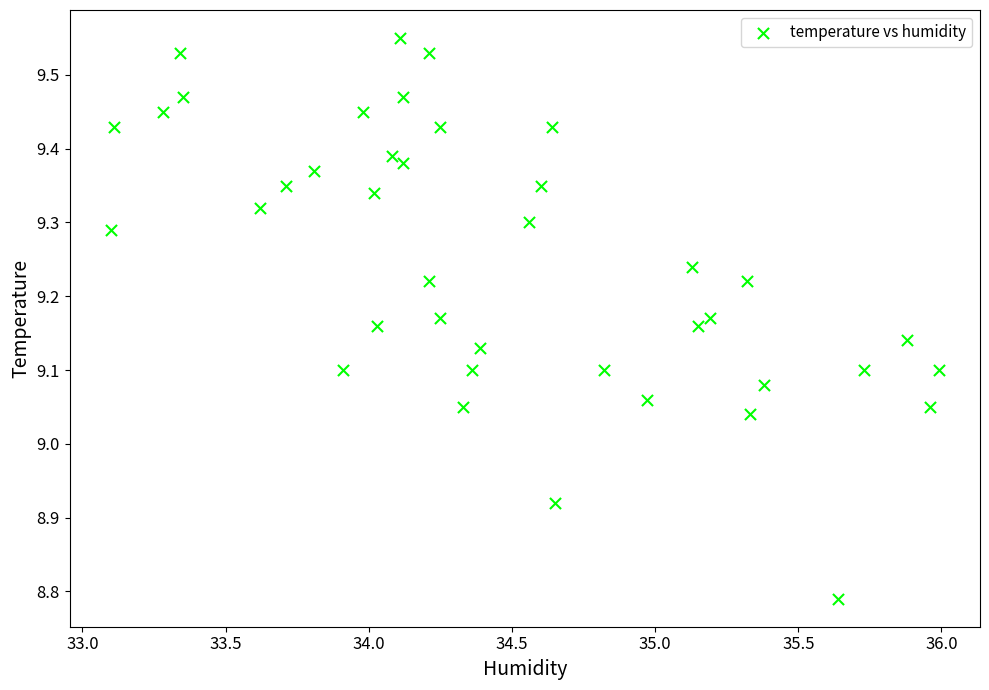

What is the range of Y values (max minus min)?

0.8